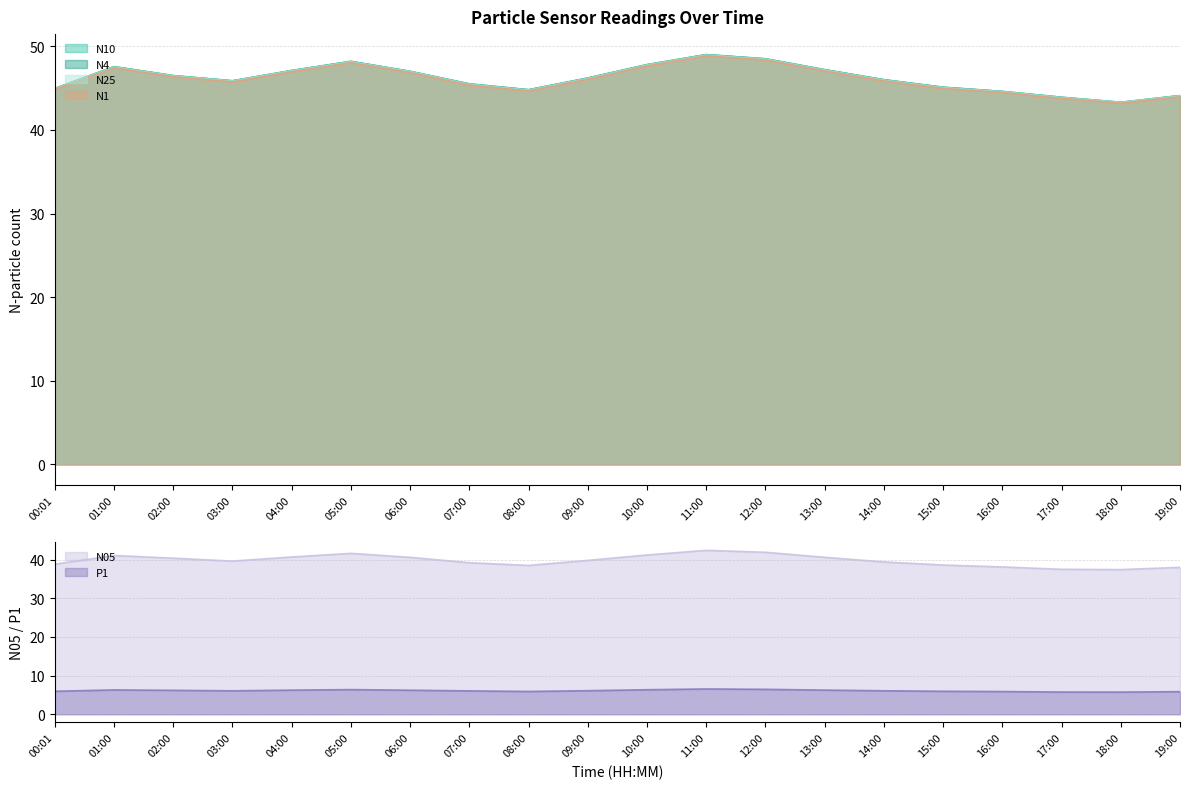

What is the difference between the maximum and minimum values in the P1 series?

0.8